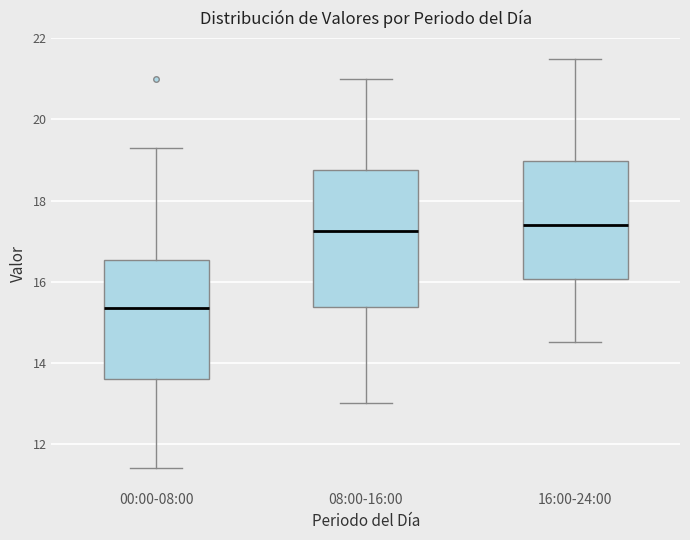

Where does the median line of the box for 00:00-08:00 sit on the y-axis? The values are not printed on the chart, so give them approximately, as read against the axis.

15.4